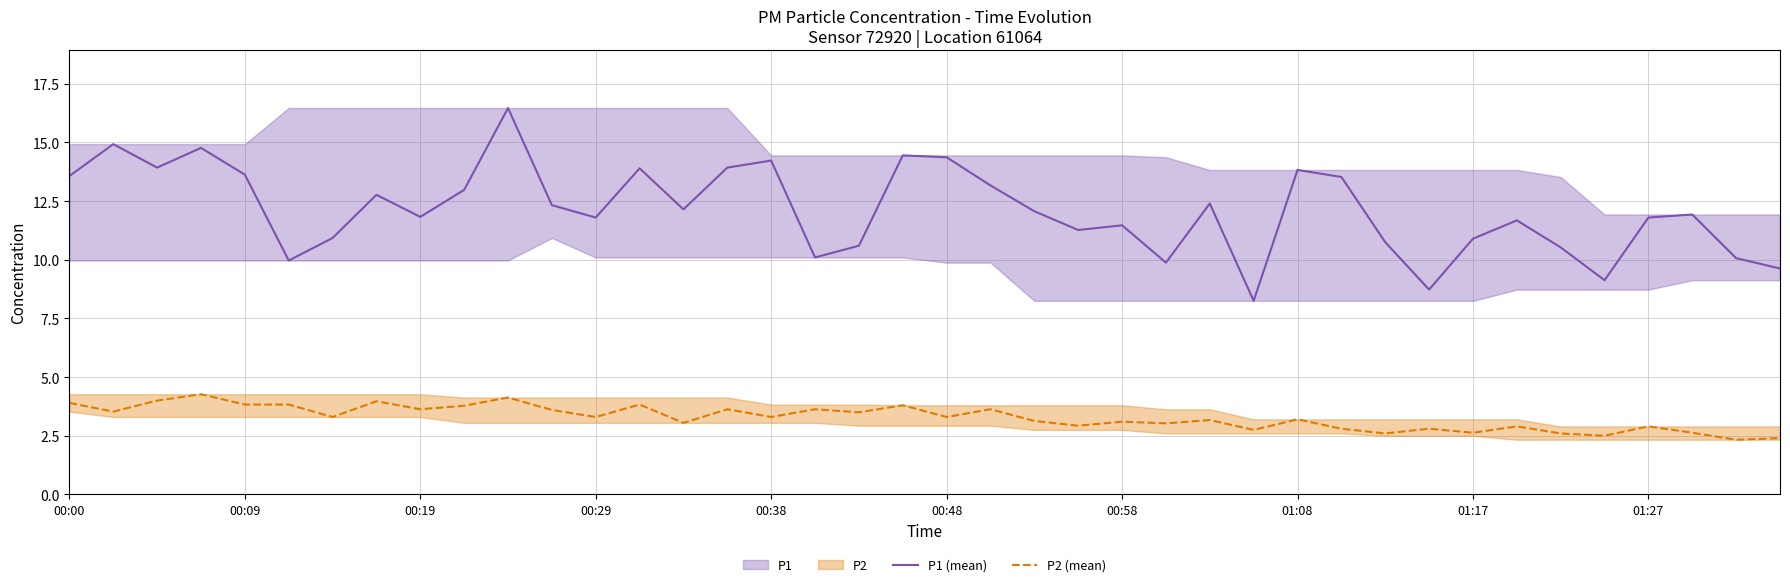

At which category is the sum across all series the highest?

10